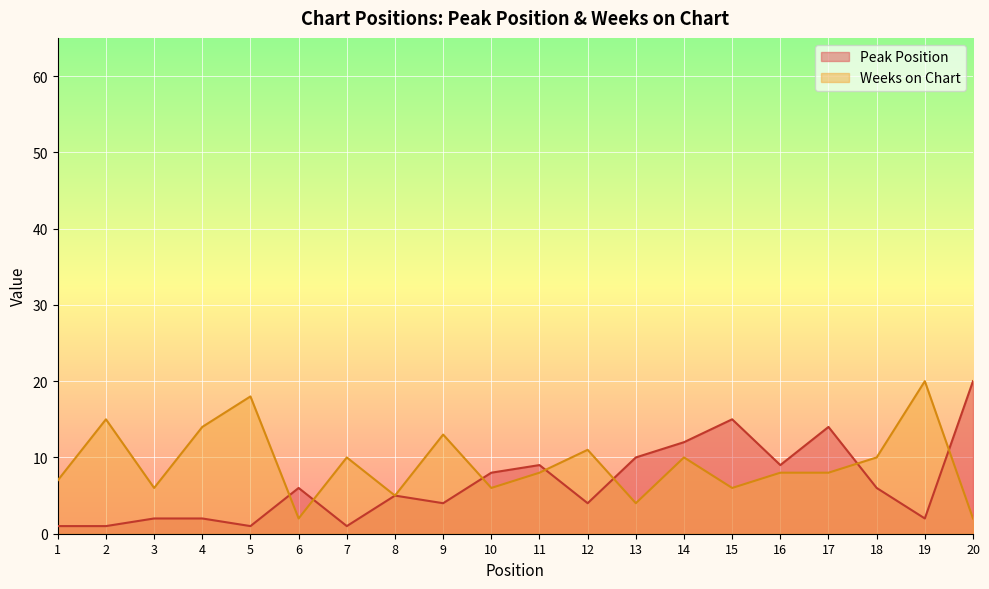

After their last crossing, which series has the higher values: Weeks on Chart or Peak Position?

Peak Position